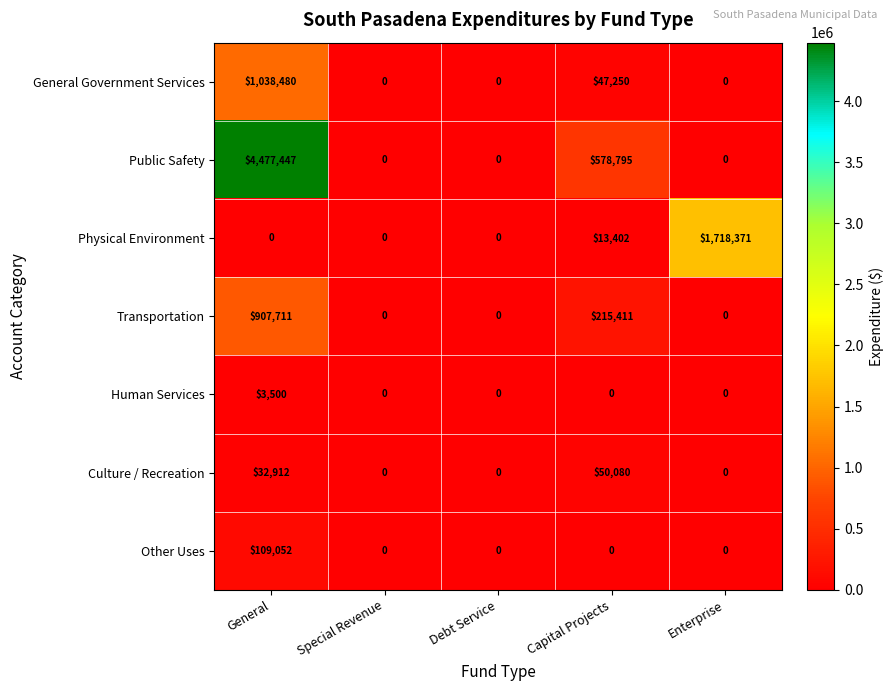

What is the sum of all Culture / Recreation values?

82992